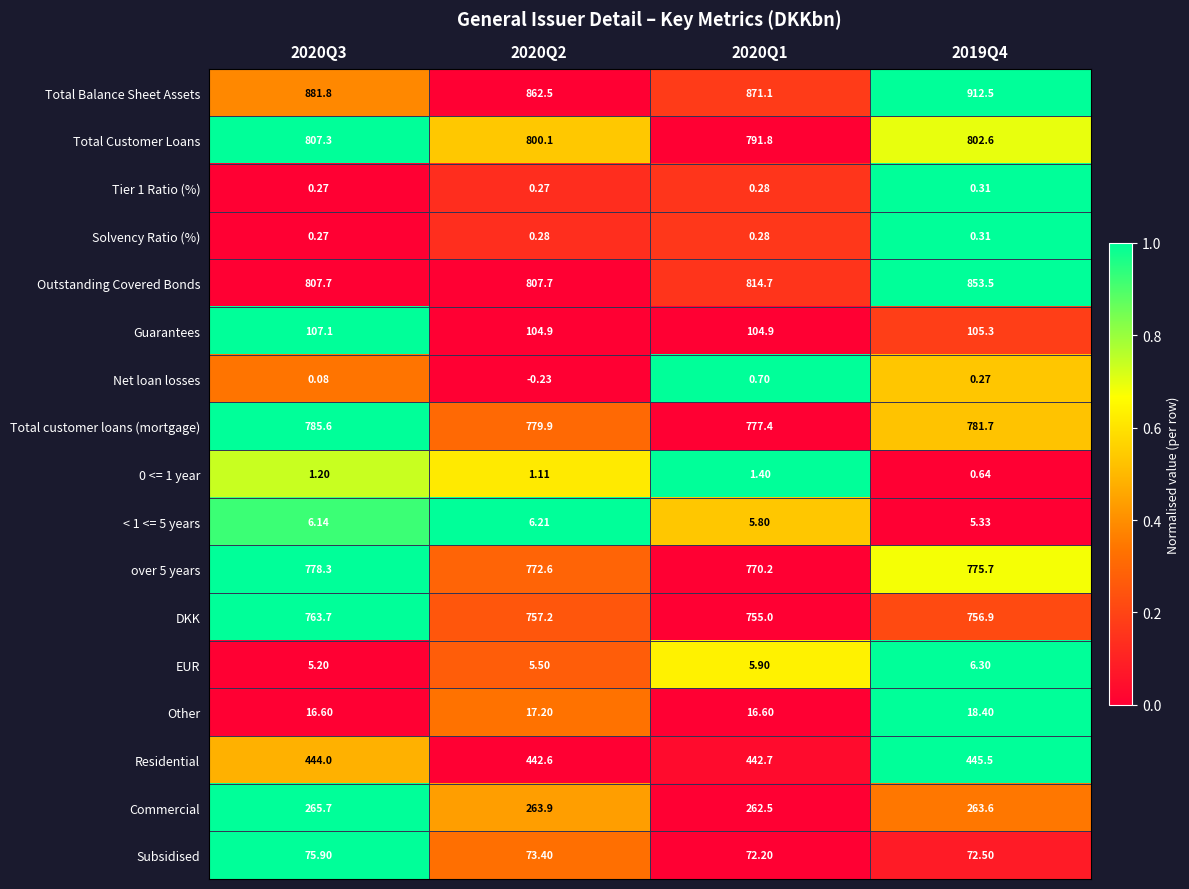

Which series has the largest total across all categories?

Total Balance Sheet Assets